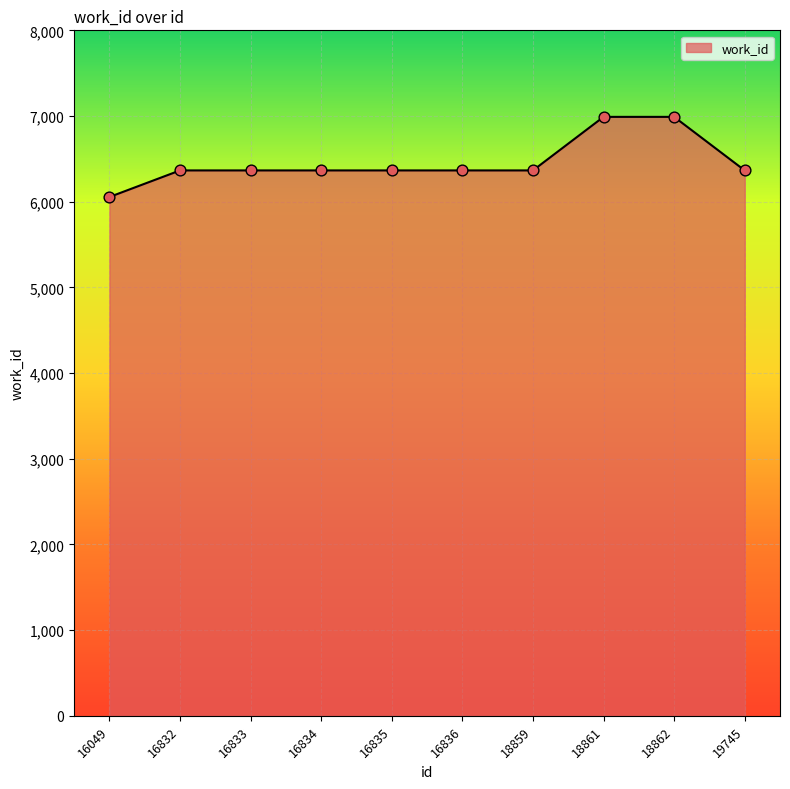

Approximately how many times larger is the value at 16049 compared to 18861?

0.9